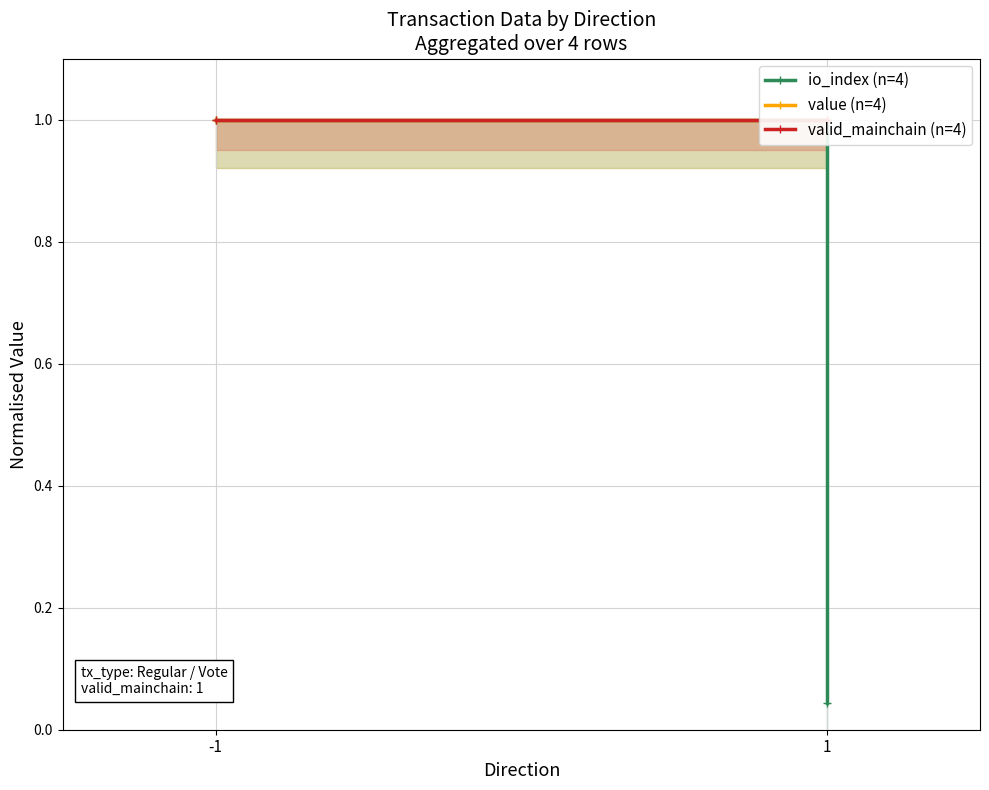

Which category has the highest value across all series?

-1